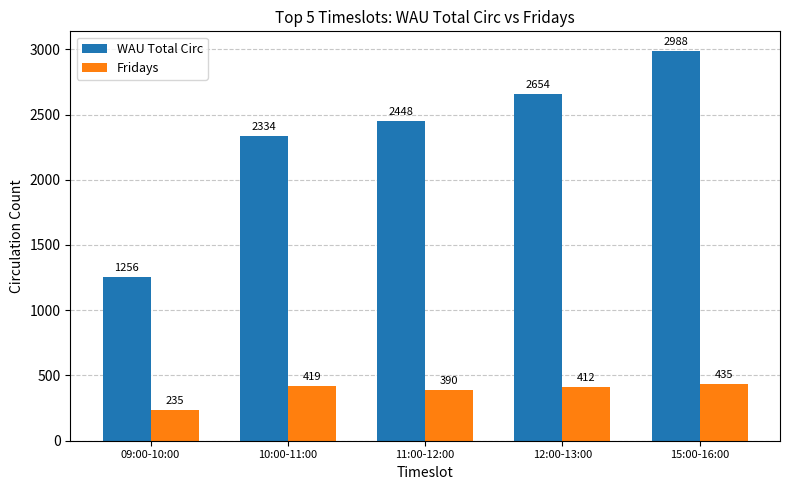

What position from the left is 12:00-13:00?

4